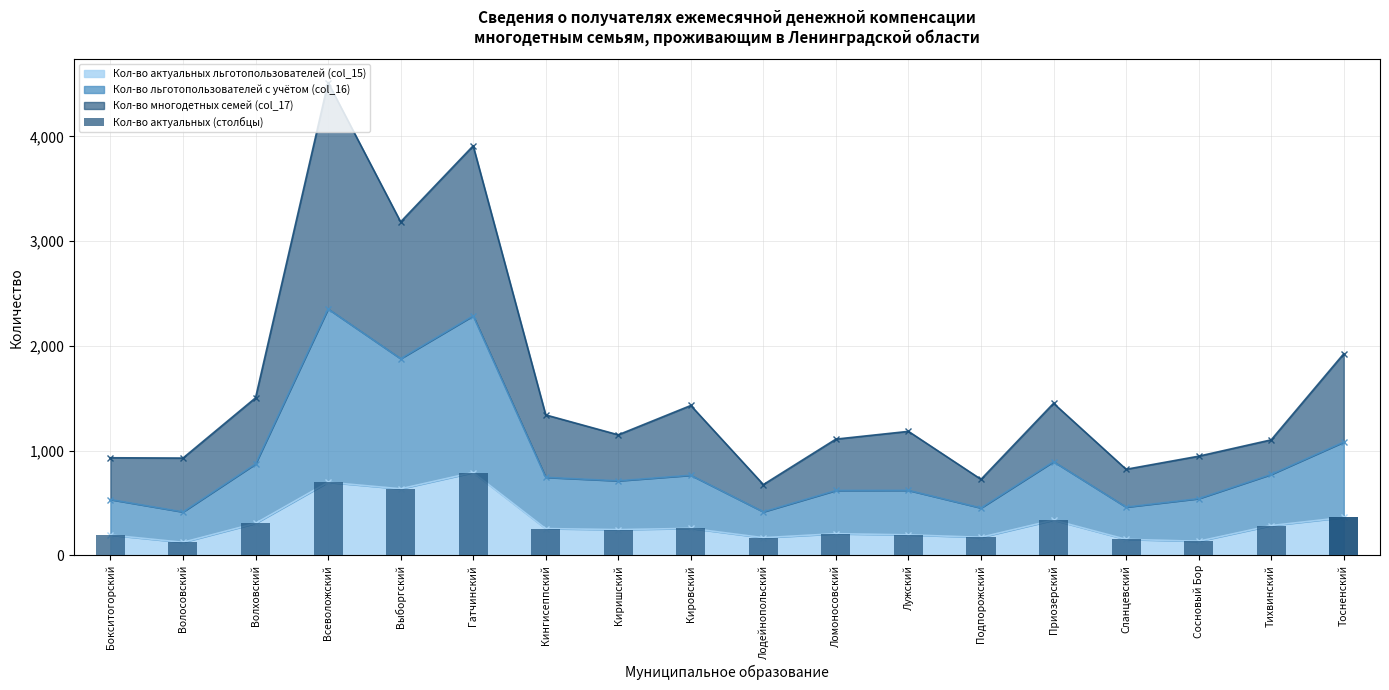

How many groups of bars are there?

18